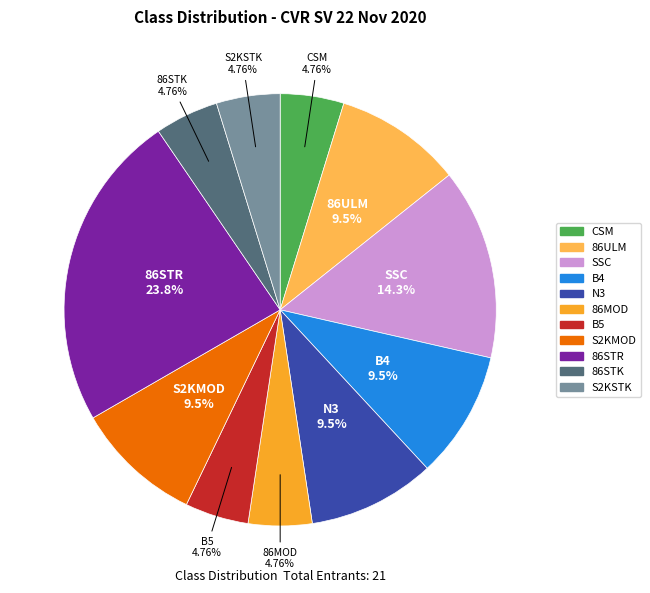

To the nearest percent, what is the average slice percentage?

9%